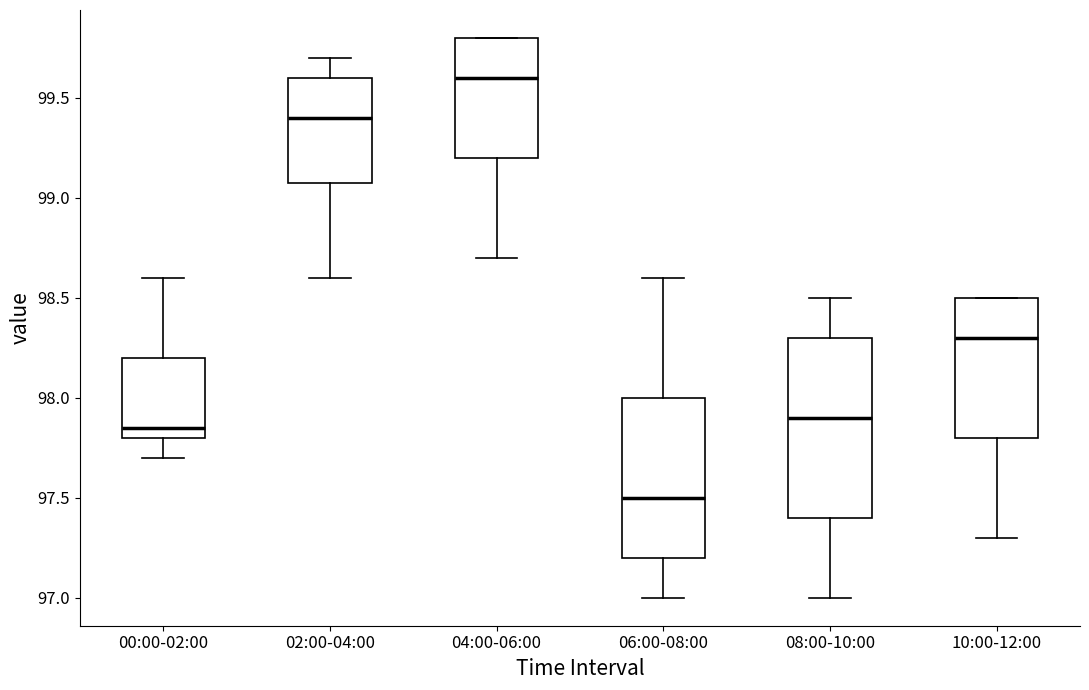

Reading left to right, transcribe this box plot: for each box, give where its median line is, the range the box spans, and where its two whiskers end, as read against the y-axis. The values are not printed on the chart, so give them approximately, as read against the axis.

00:00-02:00: median 97.85, box 97.80 to 98.20, whiskers 97.70 to 98.60
02:00-04:00: median 99.40, box 99.10 to 99.60, whiskers 98.60 to 99.70
04:00-06:00: median 99.60, box 99.20 to 99.80, whiskers 98.70 to 99.80
06:00-08:00: median 97.50, box 97.20 to 98.00, whiskers 97.00 to 98.60
08:00-10:00: median 97.90, box 97.40 to 98.30, whiskers 97.00 to 98.50
10:00-12:00: median 98.30, box 97.80 to 98.50, whiskers 97.30 to 98.50